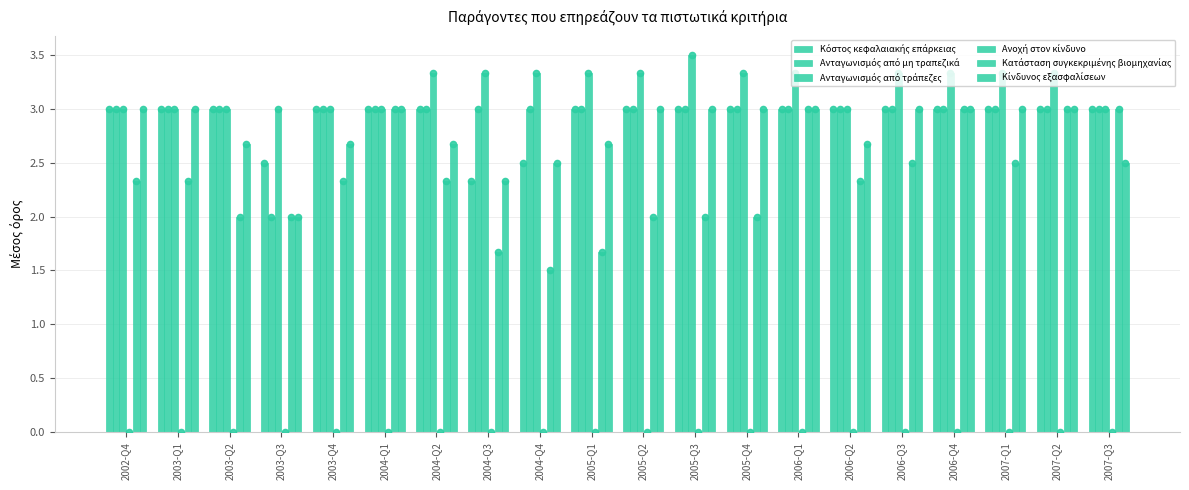

Which series has the widest spread of Y values?

Κατάσταση συγκεκριμένης βιομηχανίας